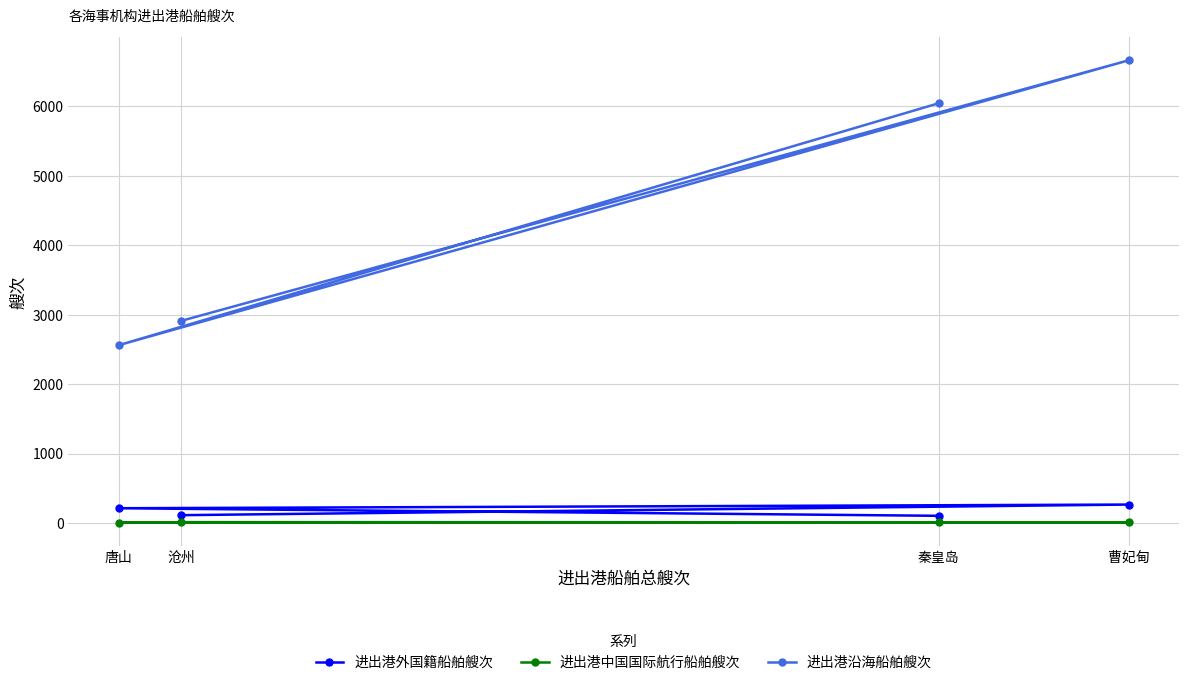

Read the 进出港中国国际航行船舶艘次 value at 秦皇岛.

8